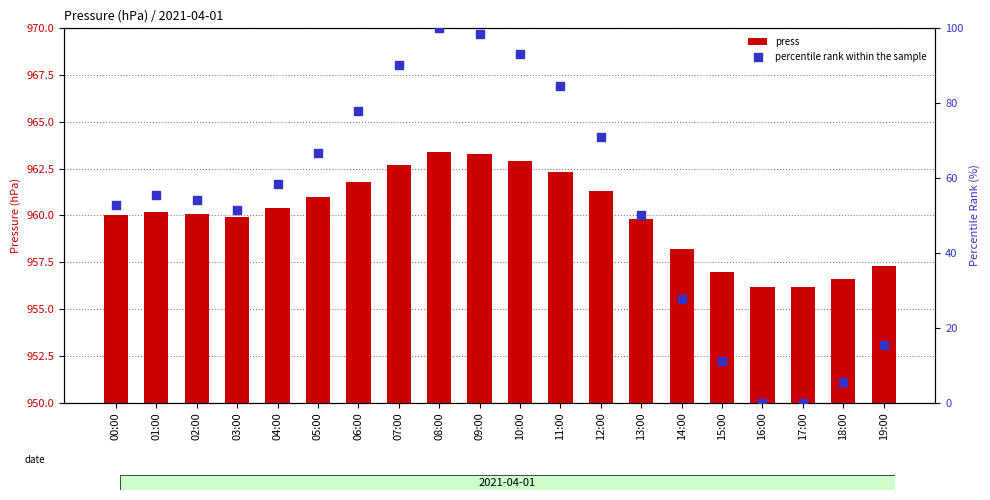

What is the total value across all series at 03:00?

1011.3